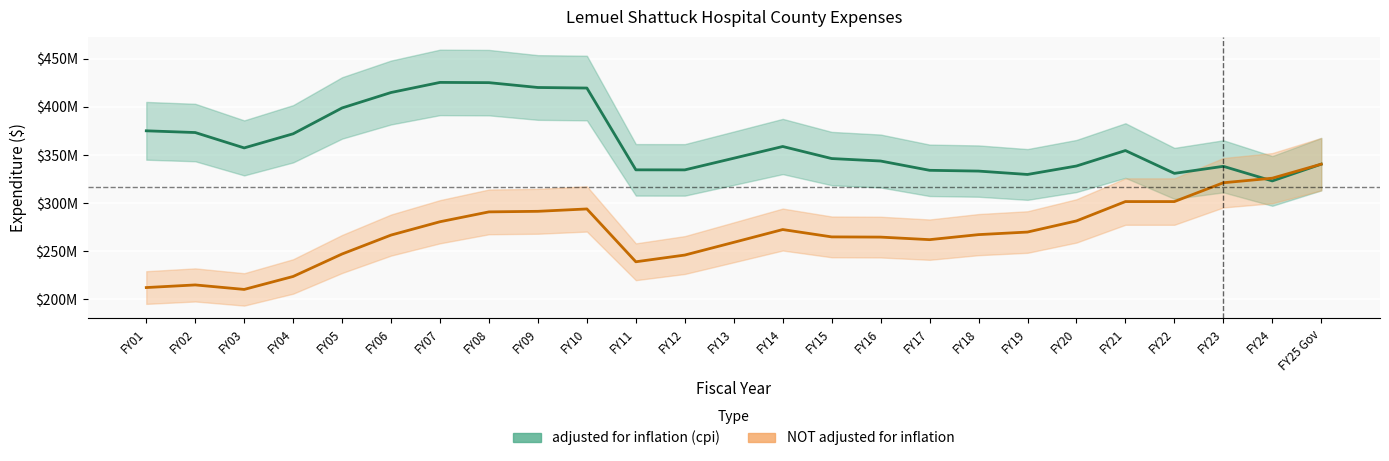

Read the adjusted for inflation (cpi) value at FY05.

398893771